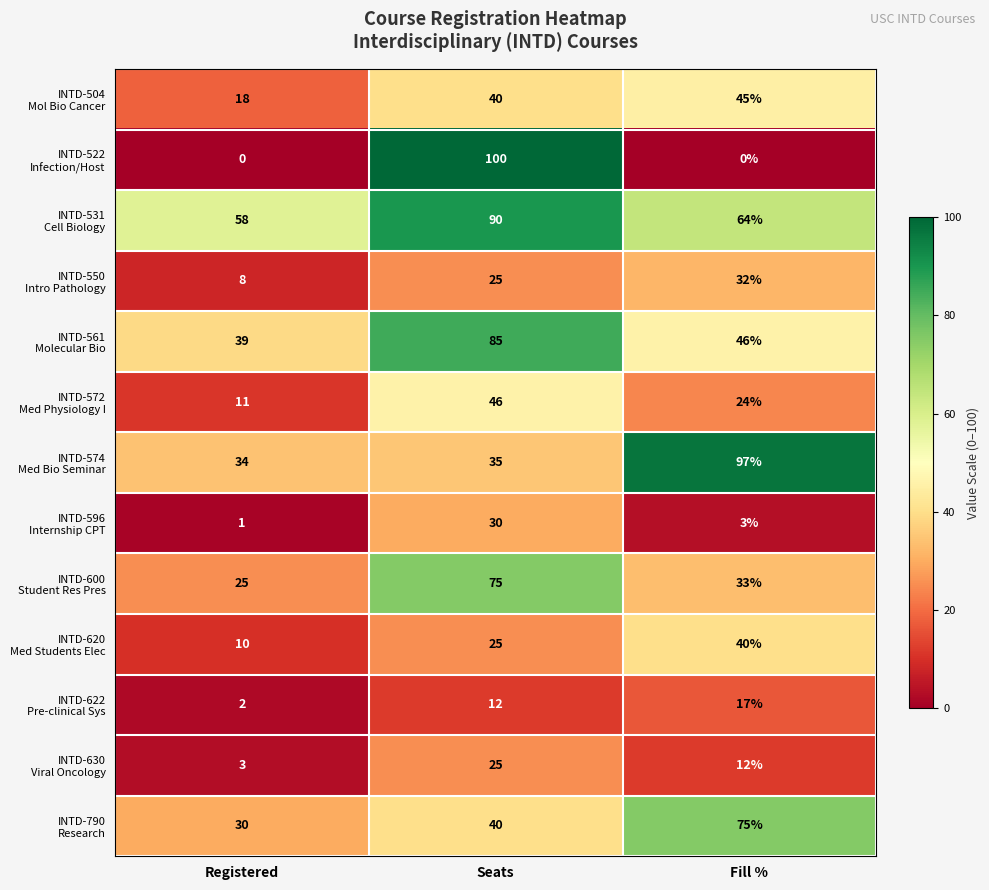

Which label corresponds to the largest value in the chart?

Seats